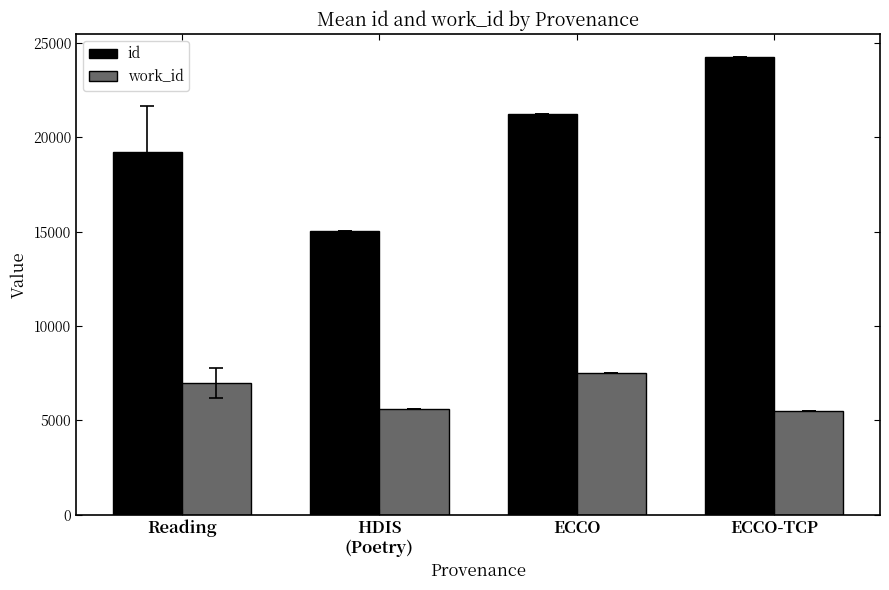

The id series shows 11842.6 at ECCO. True or false?

False